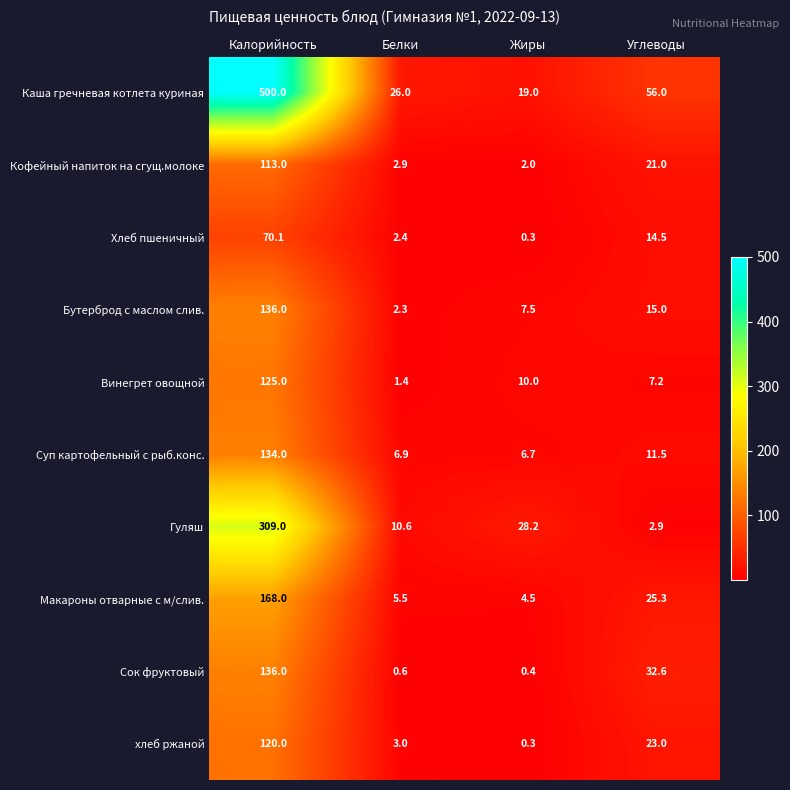

True or false: Кофейный напиток на сгущ.молоке has a value of 43.9 at Калорийность.

False